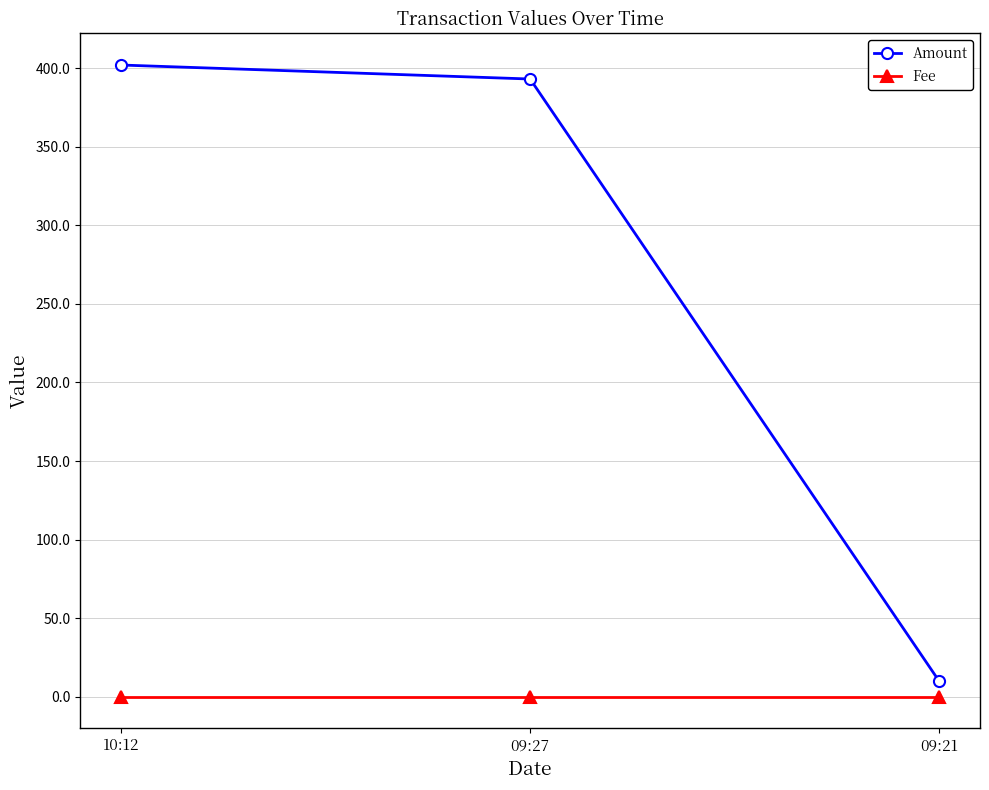

Reading right to left, list all the values displayed in this chart.

Amount: 09:21=10.0	09:27=393.0	10:12=401.9
Fee: 09:21=0.1	09:27=0.1	10:12=0.1